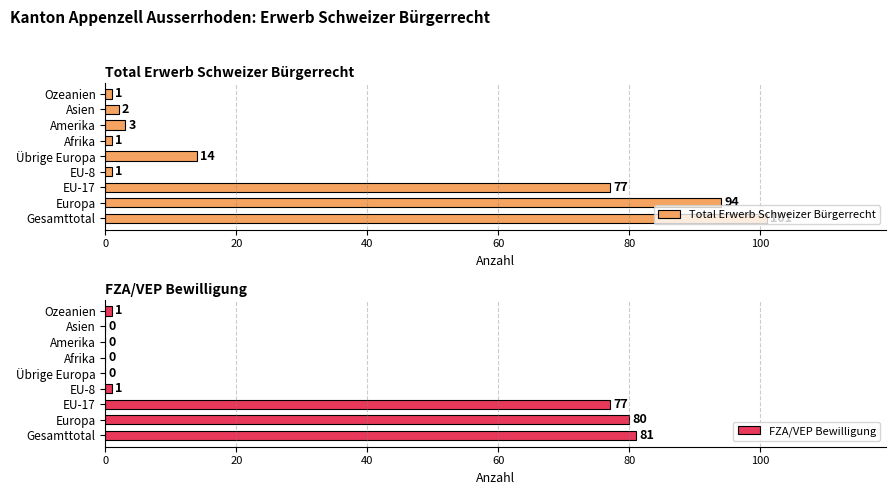

What is the difference between the maximum and minimum values in the Total Erwerb Schweizer Bürgerrecht series?

100